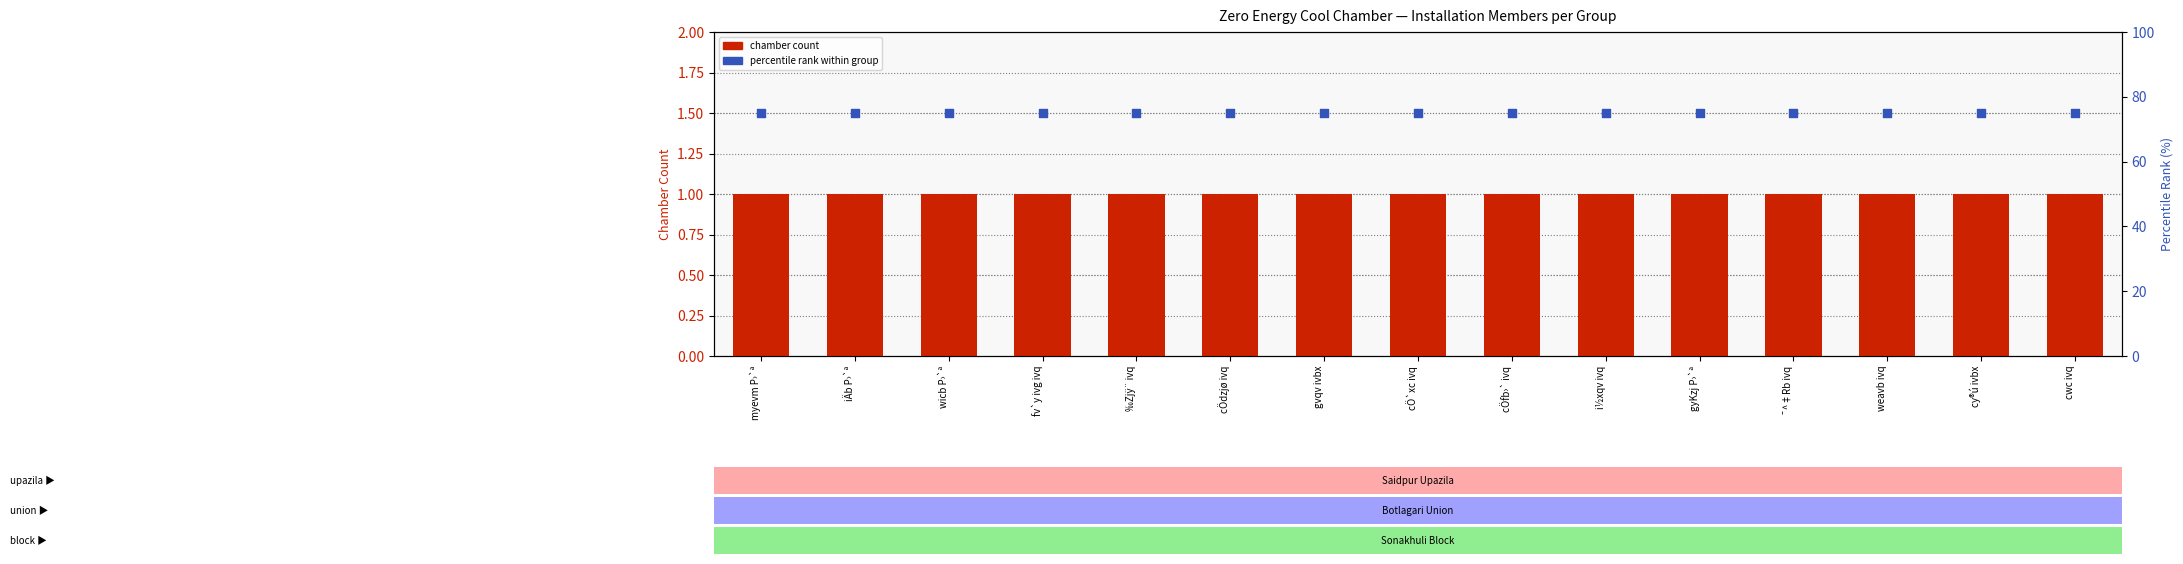

Is the value of percentile rank within group at fv`y ivg ivq greater than the value of chamber count at myevm P›`ª?

Yes